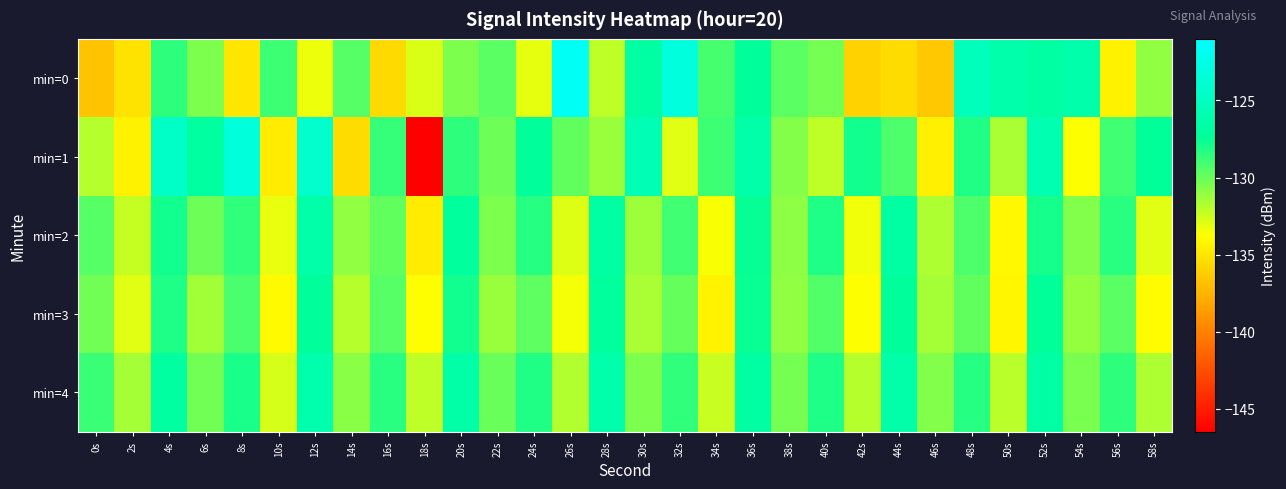

List the series in order of their peak value, lowest first.

min=3, min=2, min=4, min=1, min=0